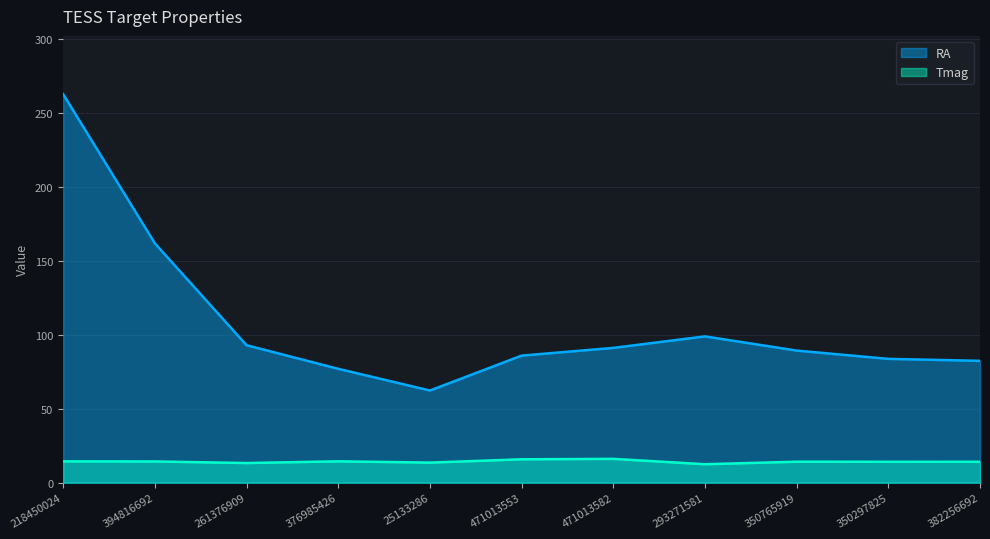

What is the total value across all series at 350765919?

103.5